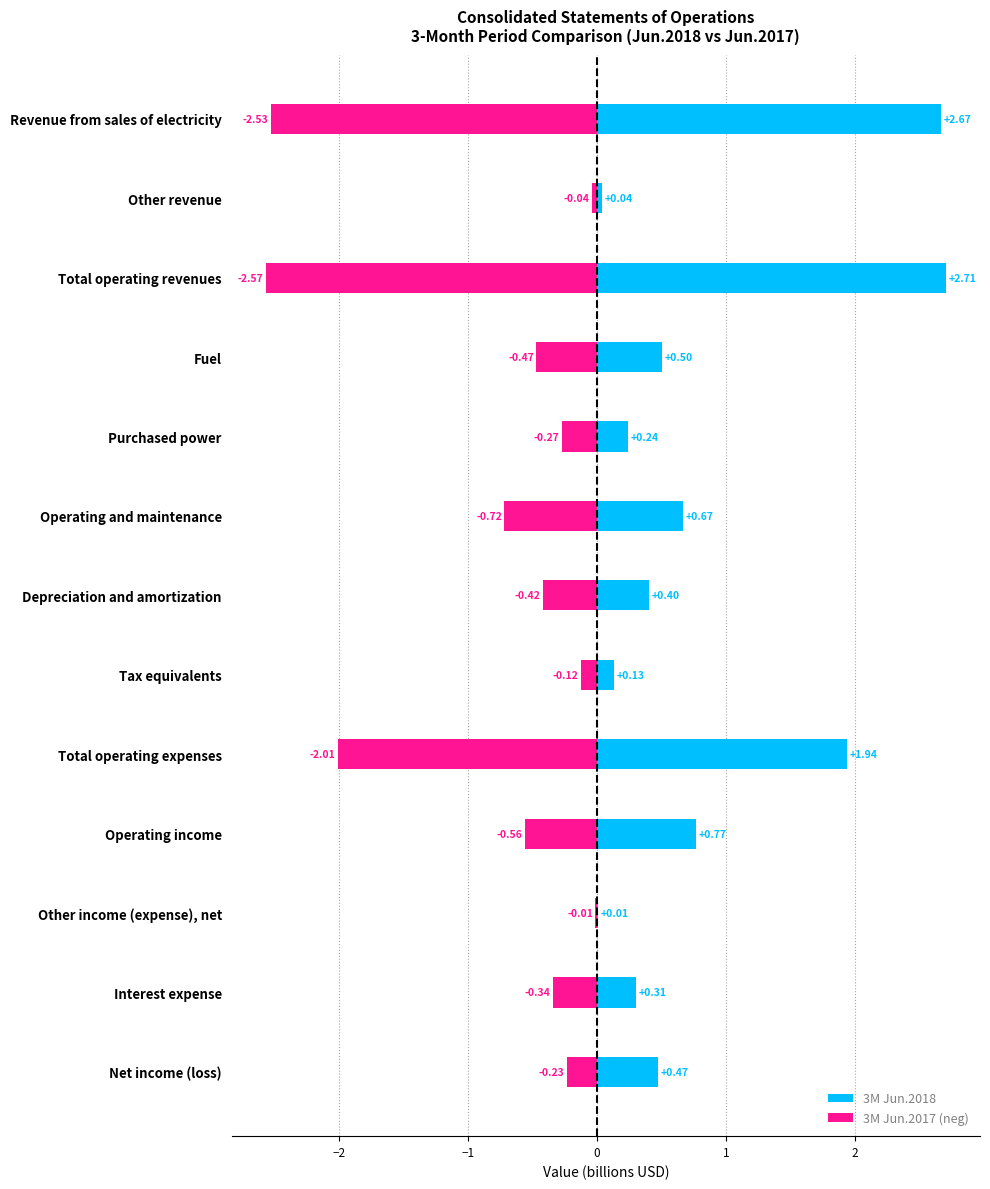

What is the difference between the second highest and minimum values in the 3M Jun.2017 (neg) series?

2.5